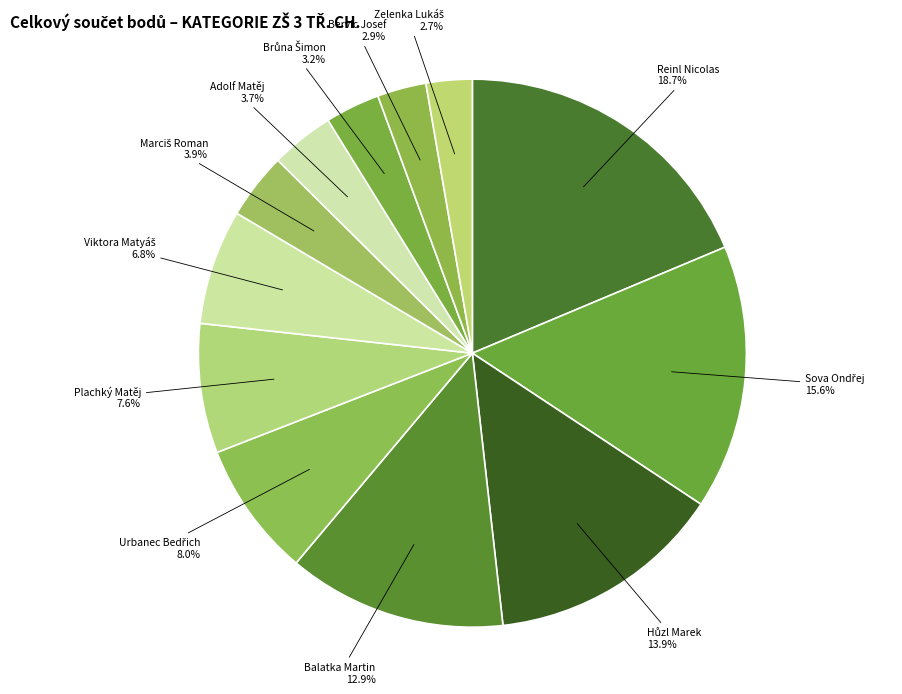

What percentage is NOT represented by Balatka Martin?

87.1%